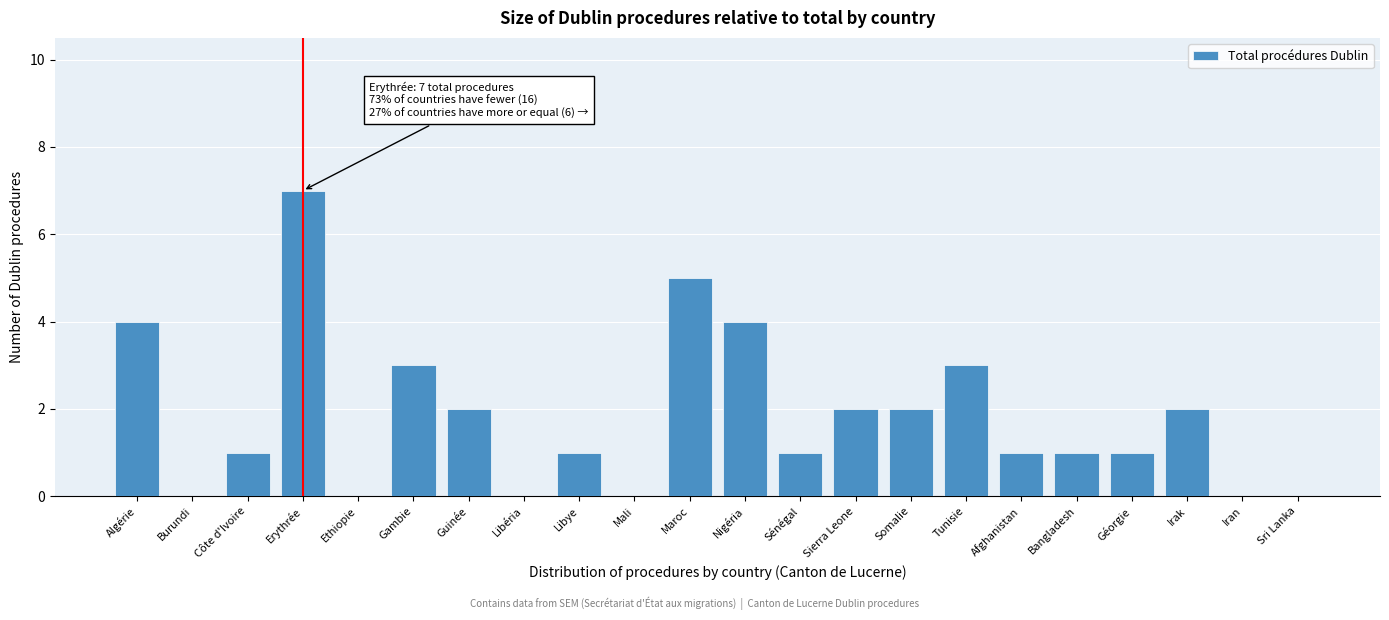

Reading right to left, extract all data points from this chart.

Sri Lanka=0	Iran=0	Irak=2	Géorgie=1	Bangladesh=1	Afghanistan=1	Tunisie=3	Somalie=2	Sierra Leone=2	Sénégal=1	Nigéria=4	Maroc=5	Mali=0	Libye=1	Libéria=0	Guinée=2	Gambie=3	Ethiopie=0	Erythrée=7	Côte d'Ivoire=1	Burundi=0	Algérie=4